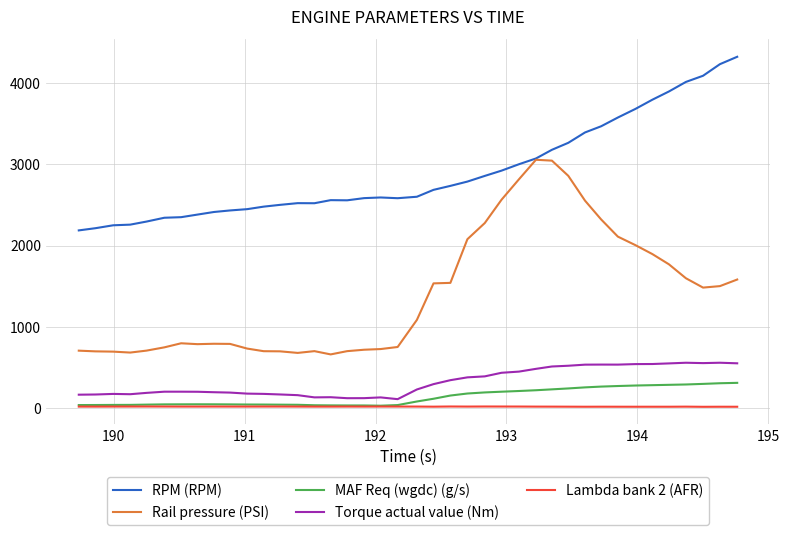

What is the maximum value for Rail pressure (PSI)?

3058.0